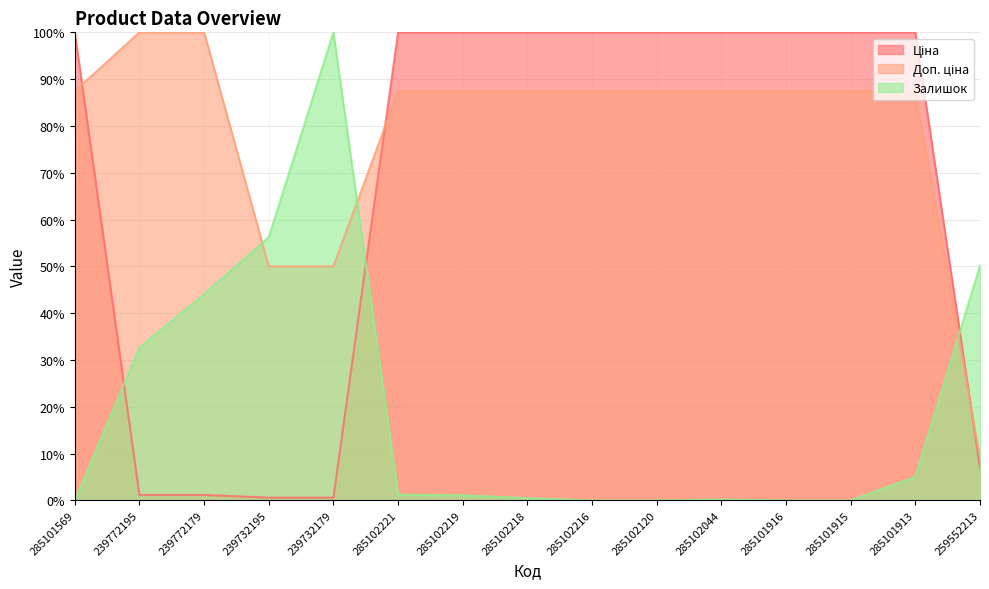

How many lines are shown in the chart?

3